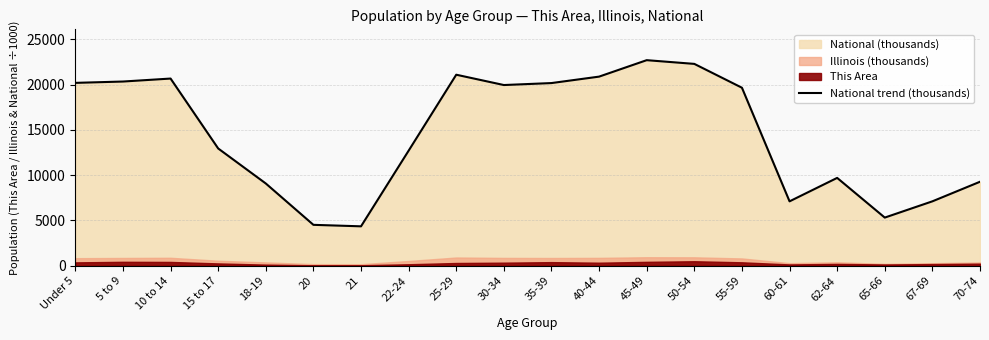

Rank the categories by value from highest to lowest.

45-49, 50-54, 25-29, 40-44, 10 to 14, 5 to 9, Under 5, 35-39, 30-34, 55-59, 15 to 17, 22-24, 62-64, 70-74, 18-19, 67-69, 60-61, 65-66, 20, 21